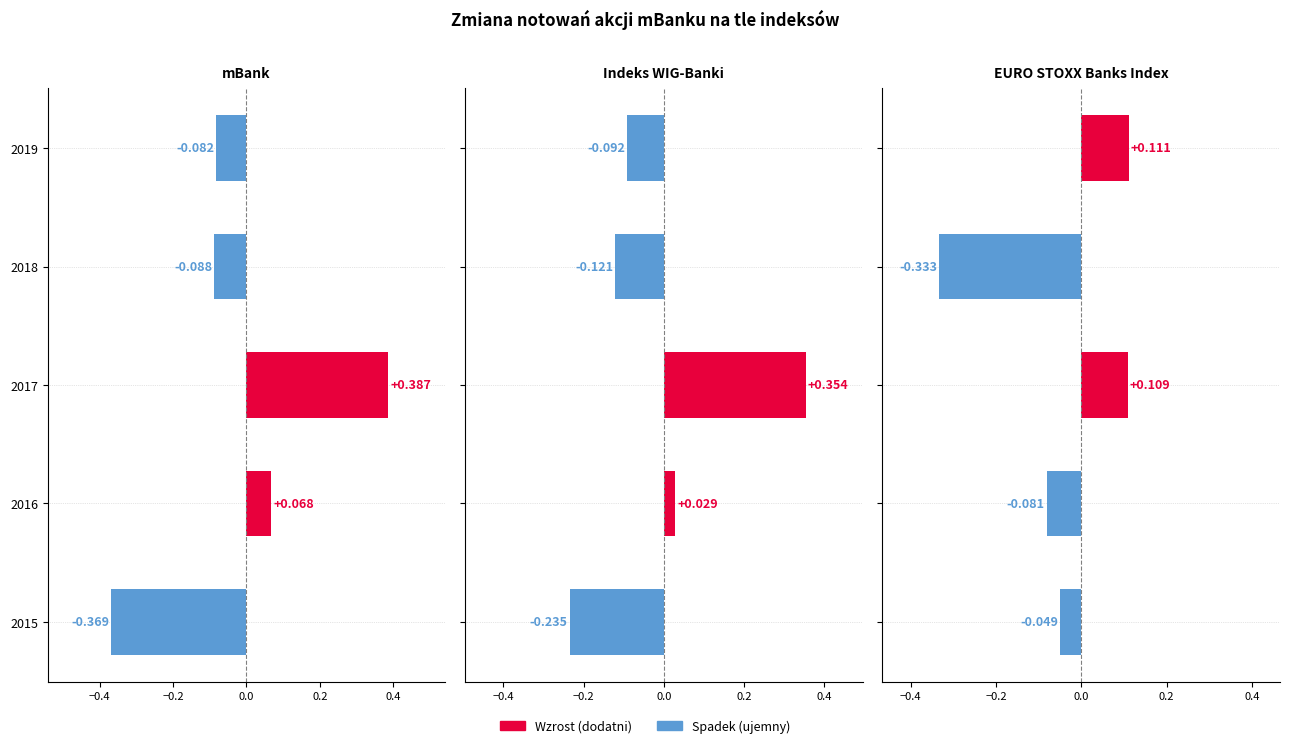

How many data points in Indeks WIG-Banki are above 0?

2